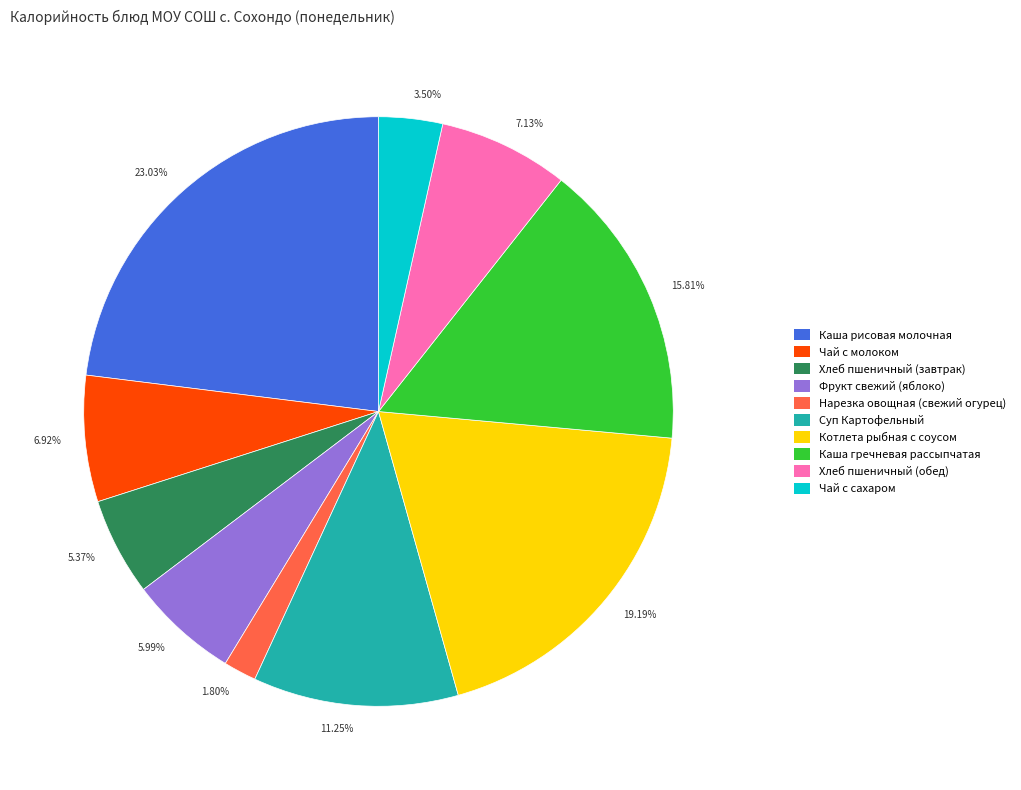

What is the ratio of the value at 5.37% to the value at 5.99%?

0.9